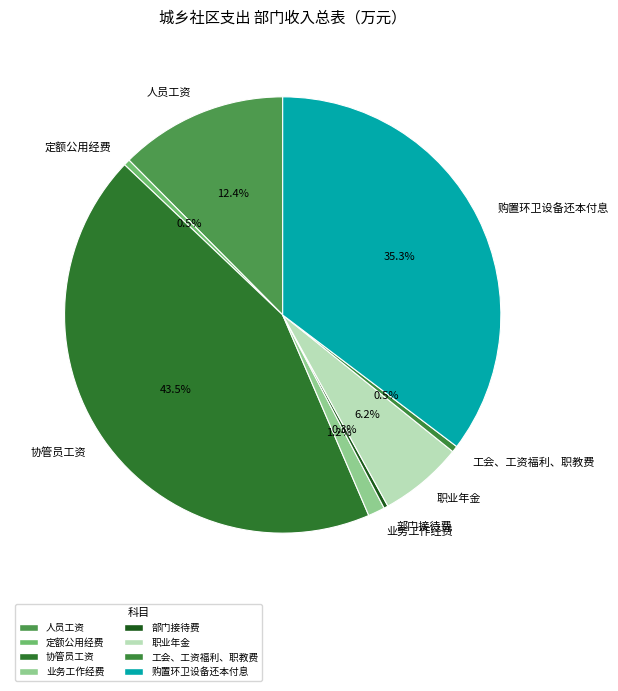

Does 购置环卫设备还本付息 account for over 50% of the chart?

No